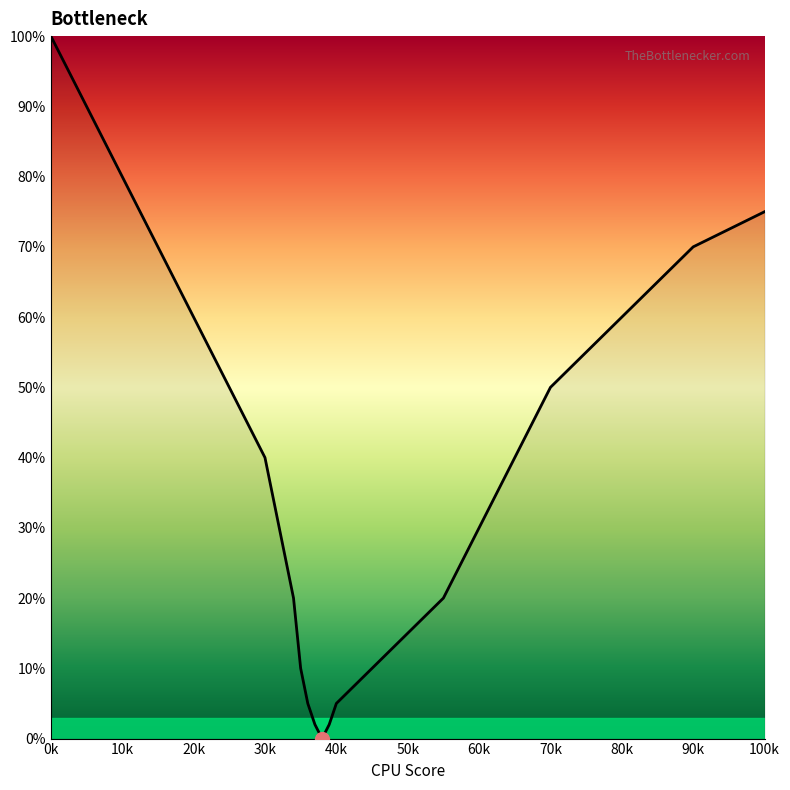

What is the maximum value shown in the chart?

100